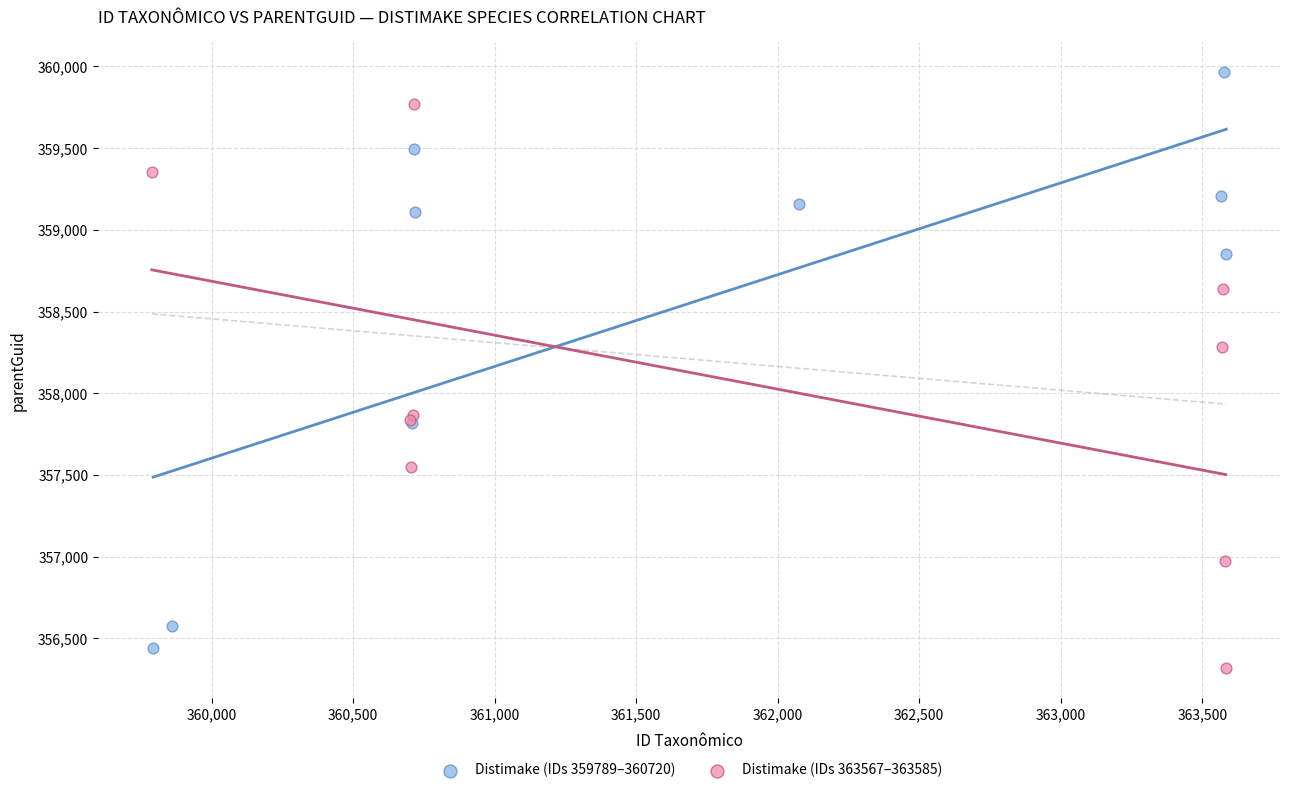

Which series reaches the maximum Y coordinate?

Distimake (IDs 359789–360720)